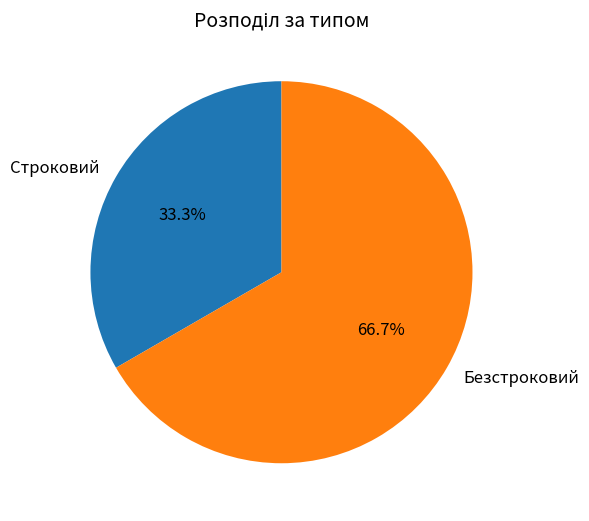

Which category has the biggest portion of the pie?

Безстроковий